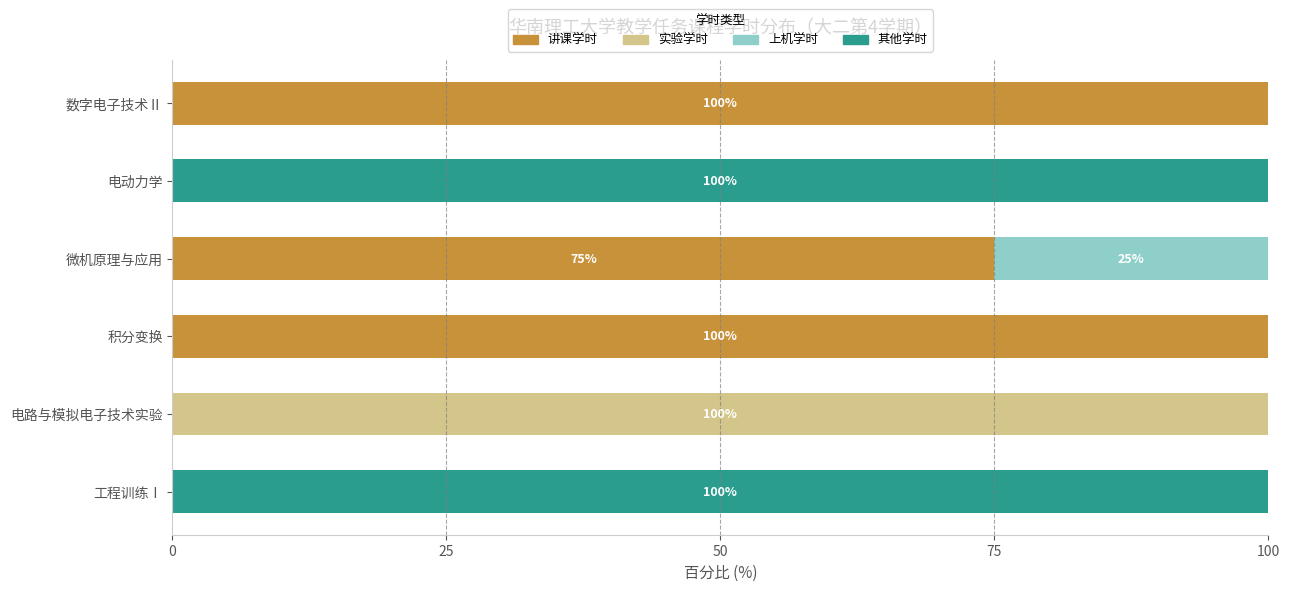

What is the total value across all series at 数字电子技术Ⅱ?

100